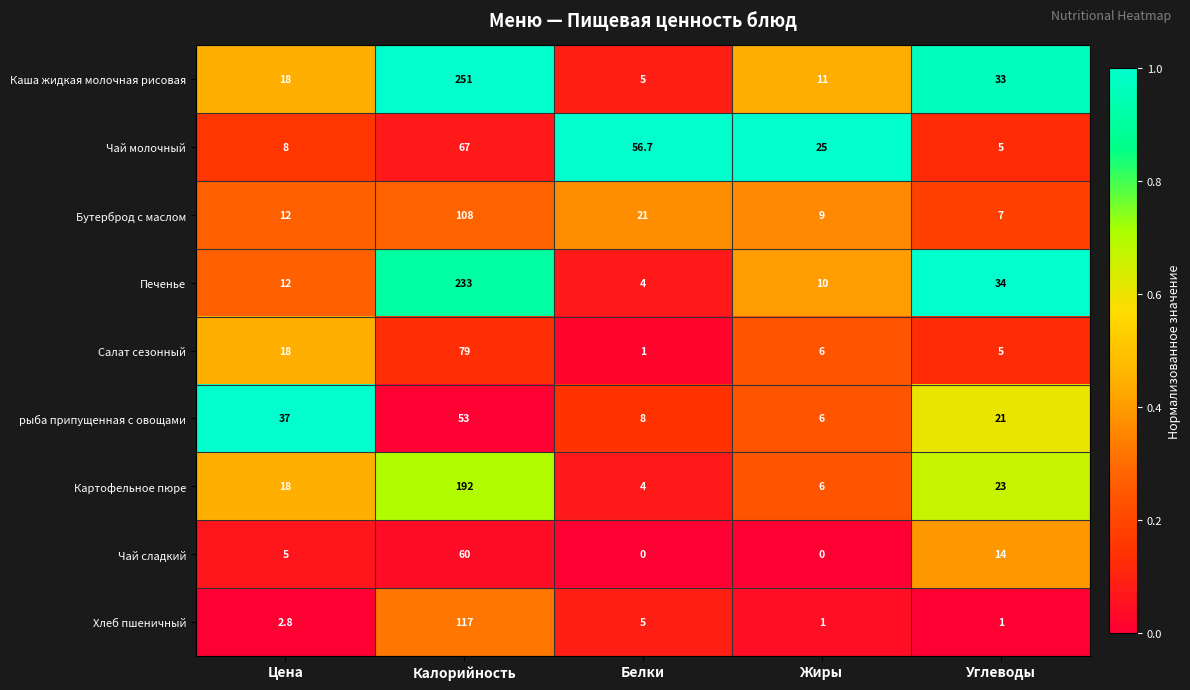

The value of Картофельное пюре at Калорийность is 192.0. True or false?

True